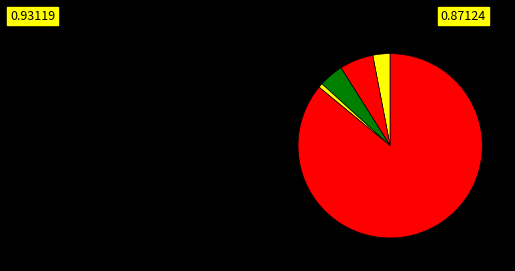

How many slices are in this pie chart?

5